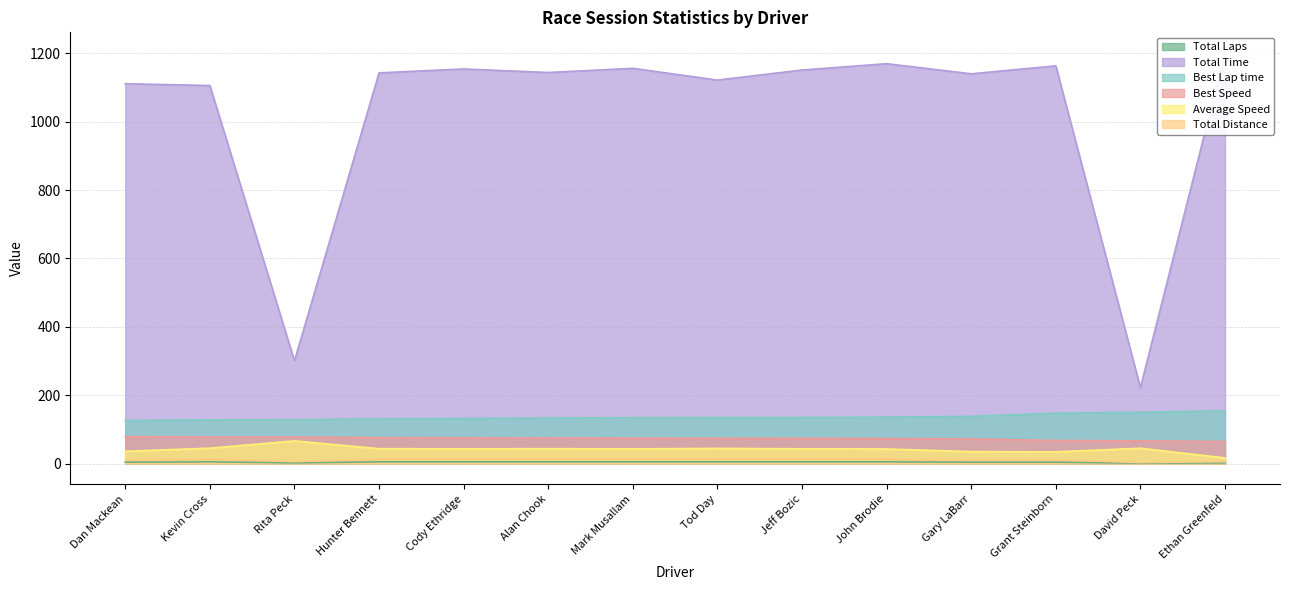

Which series has the widest spread of values?

Total Time